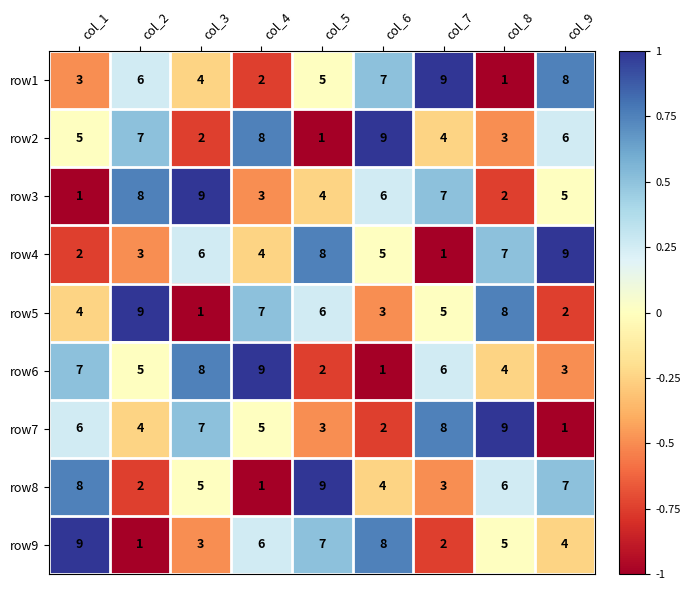

What is the spread (max minus min) of values at col_6?

8